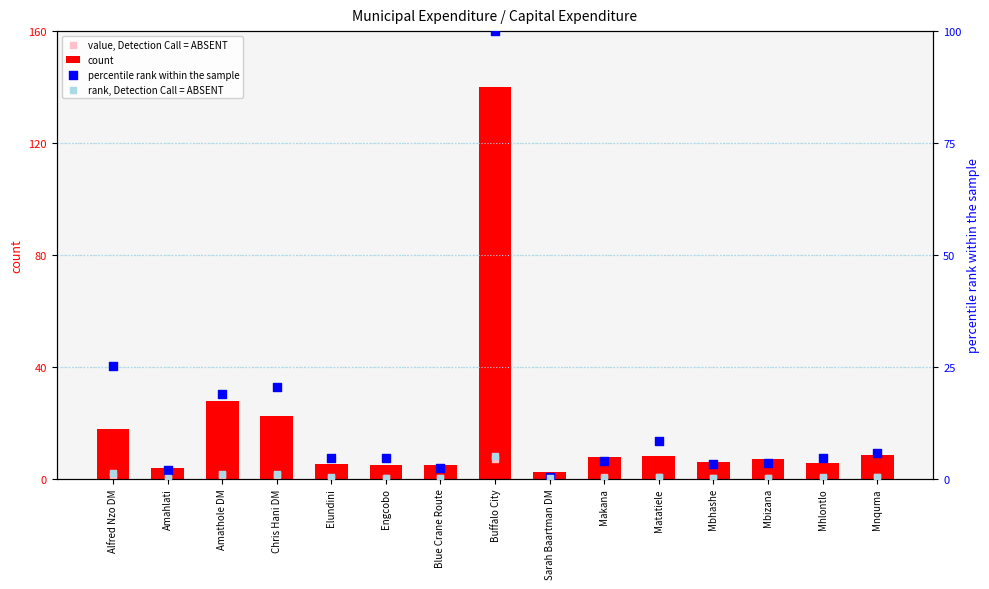

At which category is the sum across all series the highest?

Buffalo City